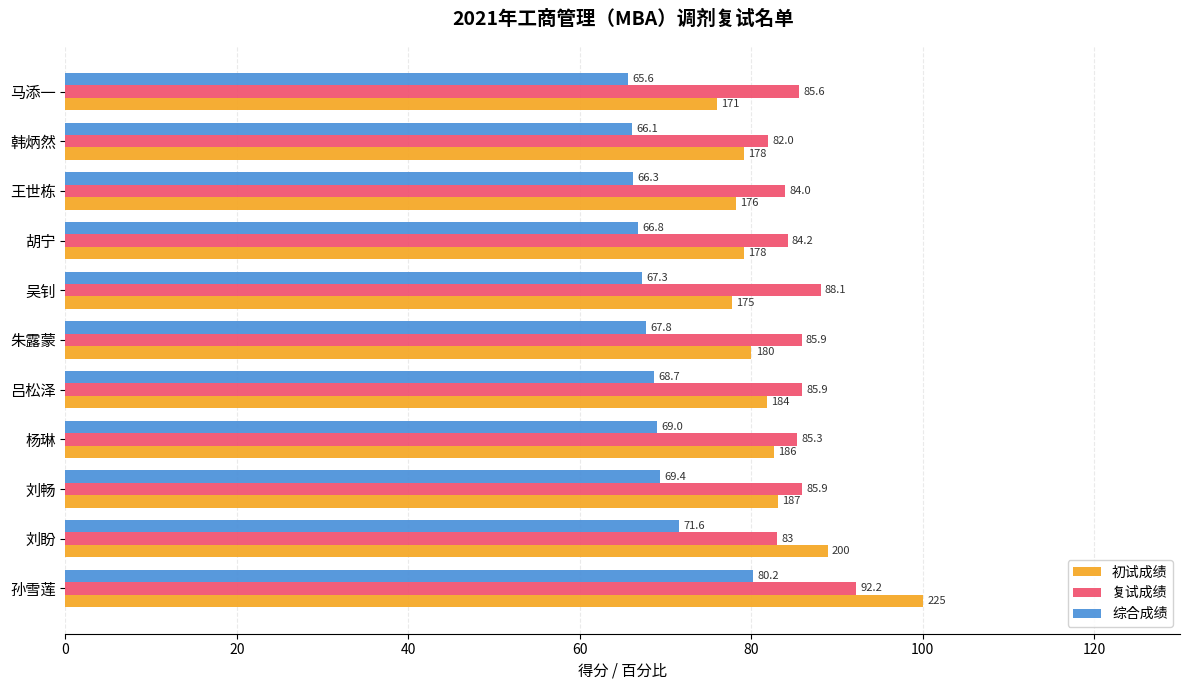

What is the sum of all 复试成绩 values?

942.0